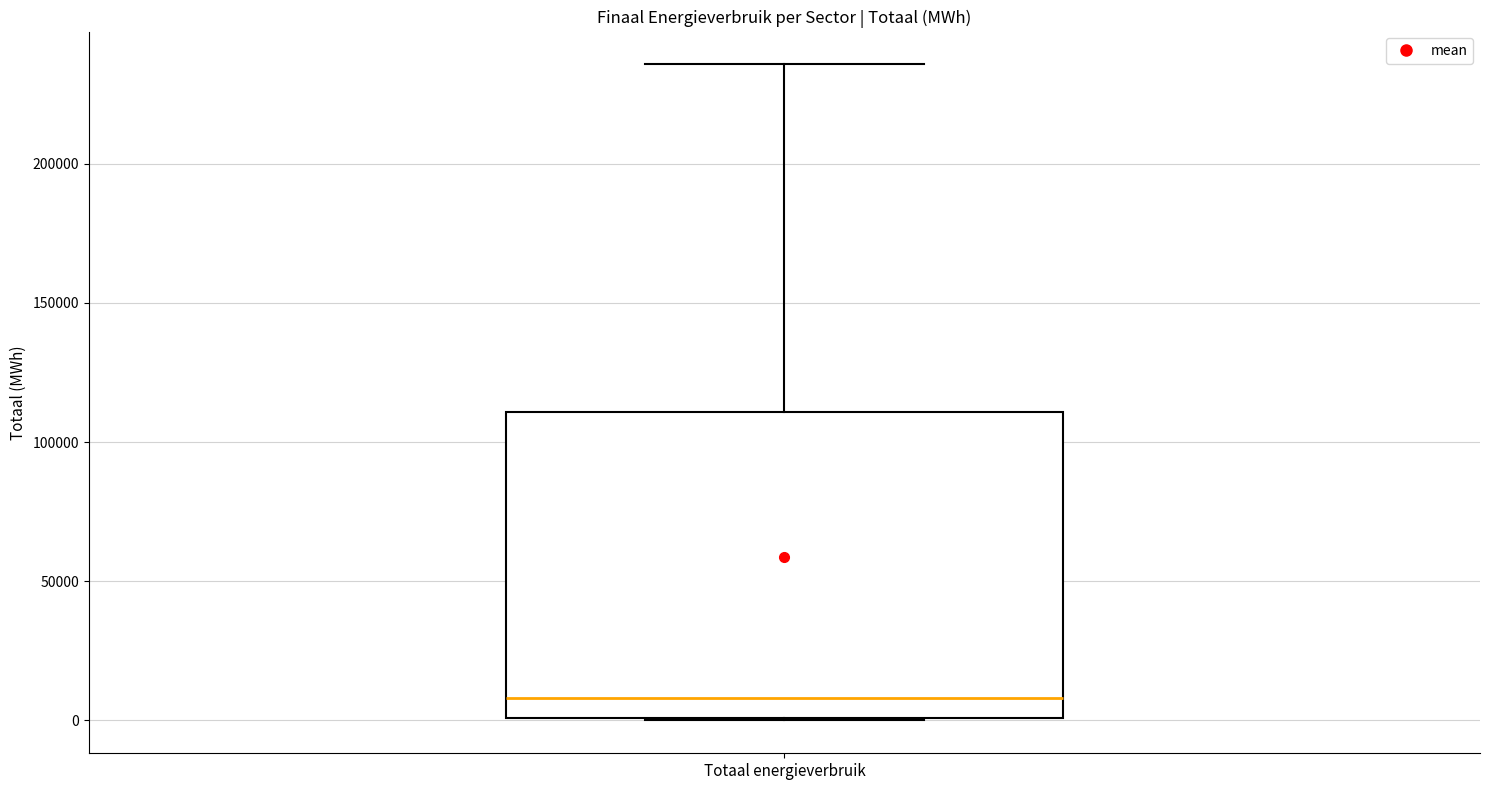

Transcribe this box plot: give where the median line is, the range the box spans, and where the two whiskers end, as read against the y-axis. The values are not printed on the chart, so give them approximately, as read against the axis.

median 10000, box 0 to 110000, whiskers 0 to 235000